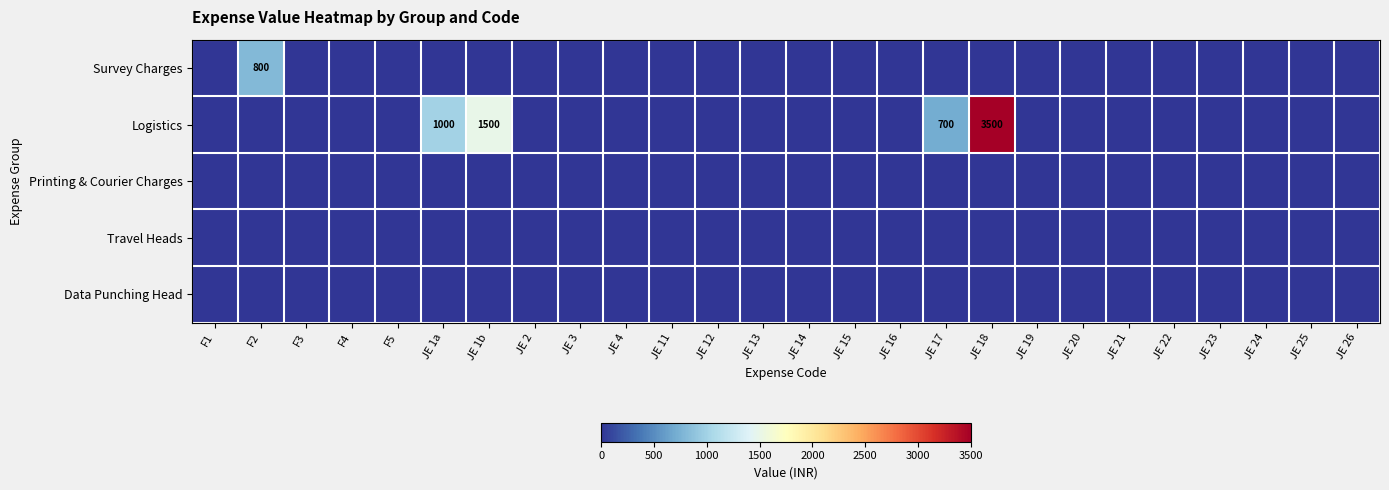

At which label does Data Punching Head reach its minimum?

F1